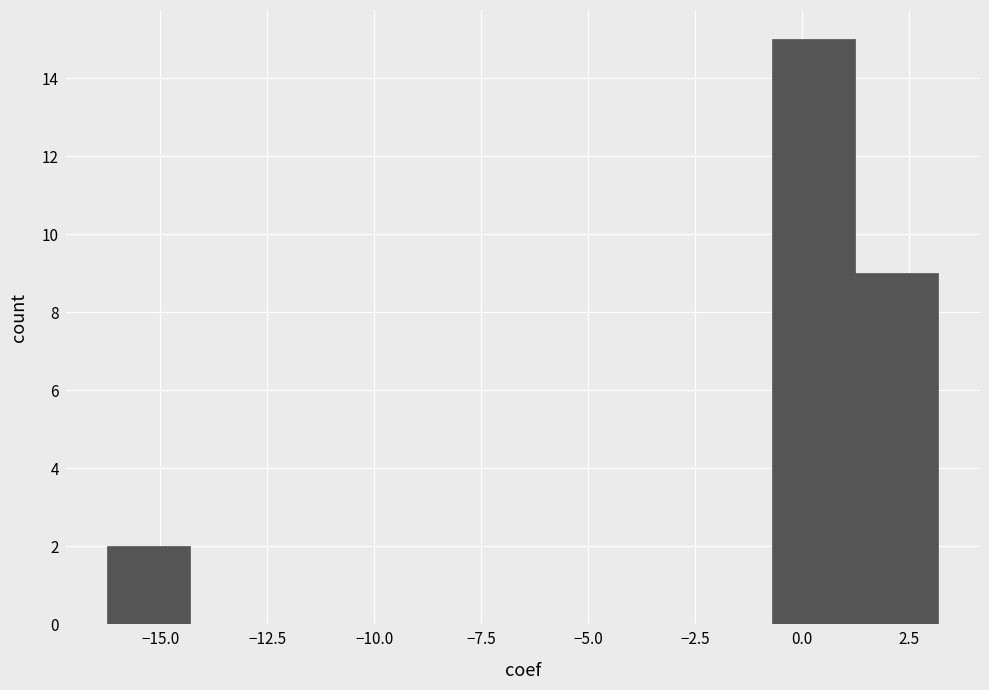

Read against the x-axis, roughly where is the centre of the tallest bar?

0.5